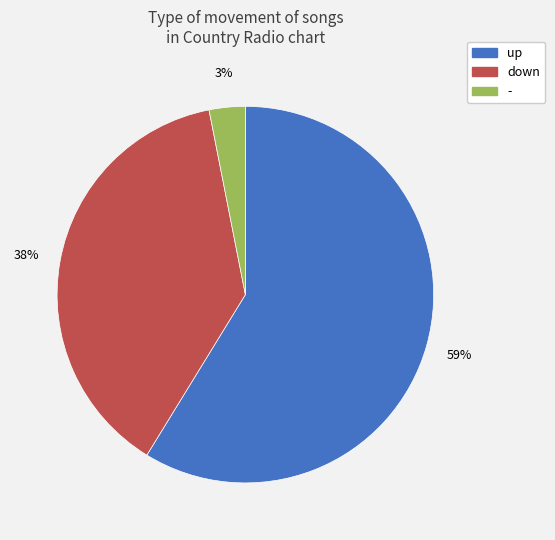

Which category accounts for the majority?

up